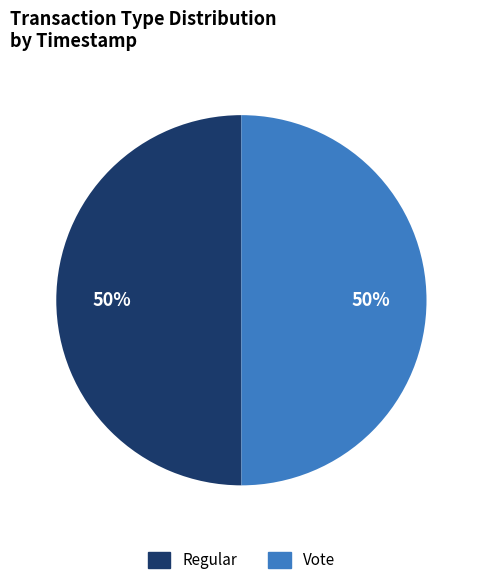

To the nearest percent, what is the average slice percentage?

50%